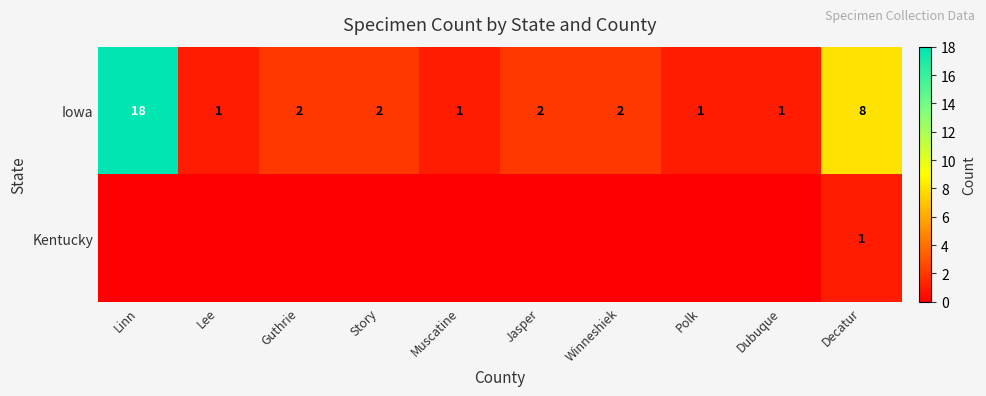

Is it true that Iowa equals 4 at Guthrie?

False